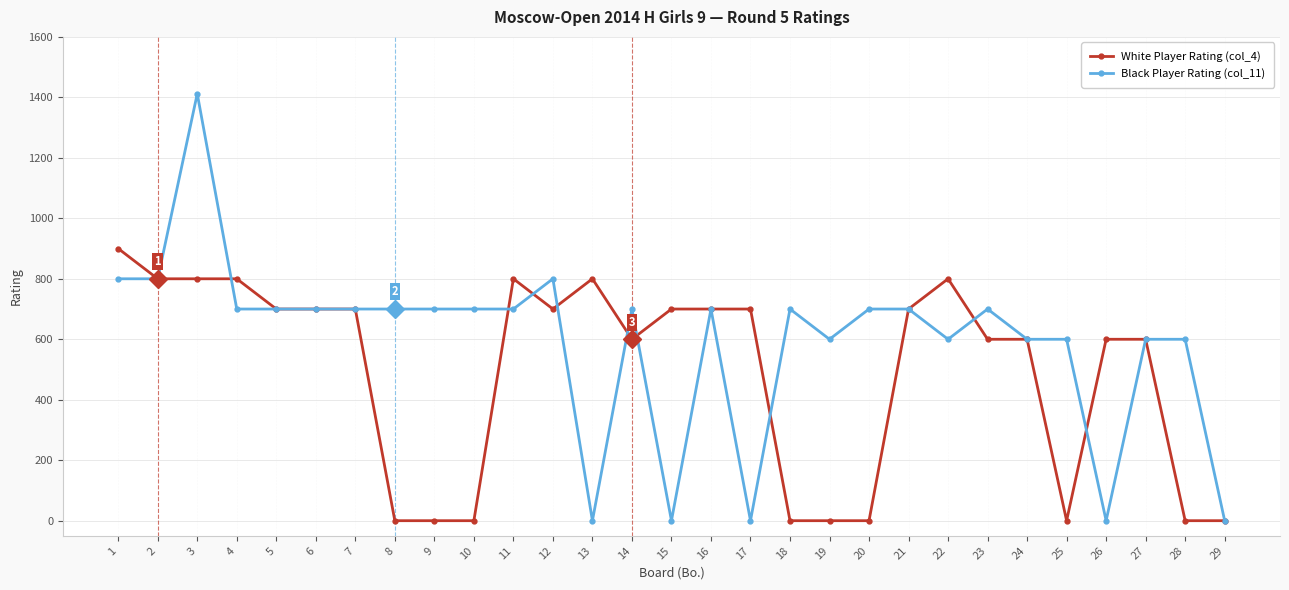

True or false: White Player Rating (col_4) has more than 0 points higher than both neighbors.

True